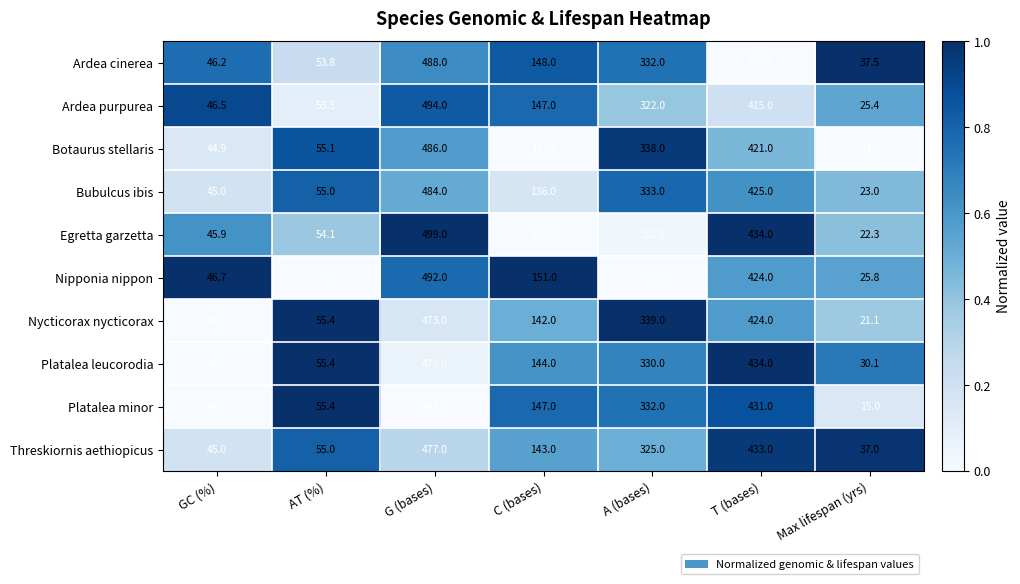

The Platalea leucorodia series shows 83.7 at C (bases). True or false?

False